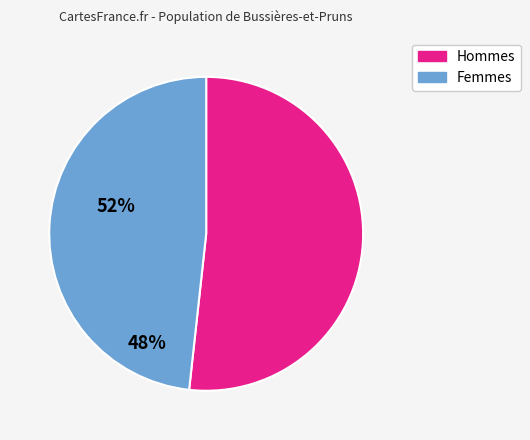

Does any single category account for the majority?

Yes